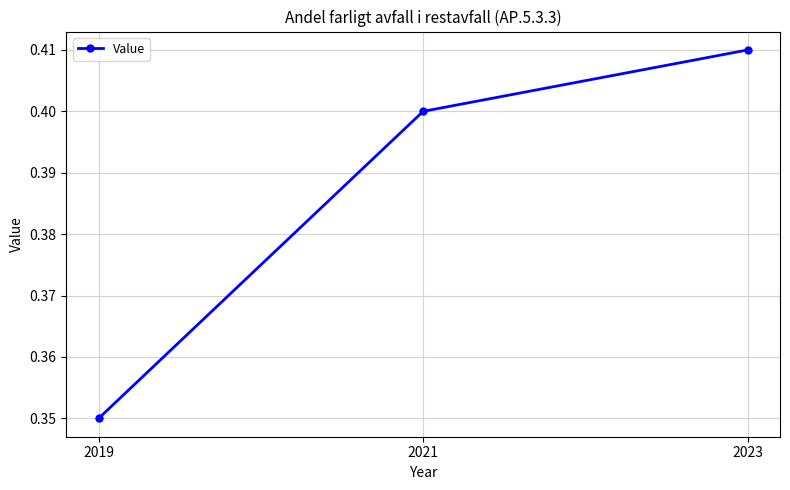

Which category has the highest value across all series?

2023